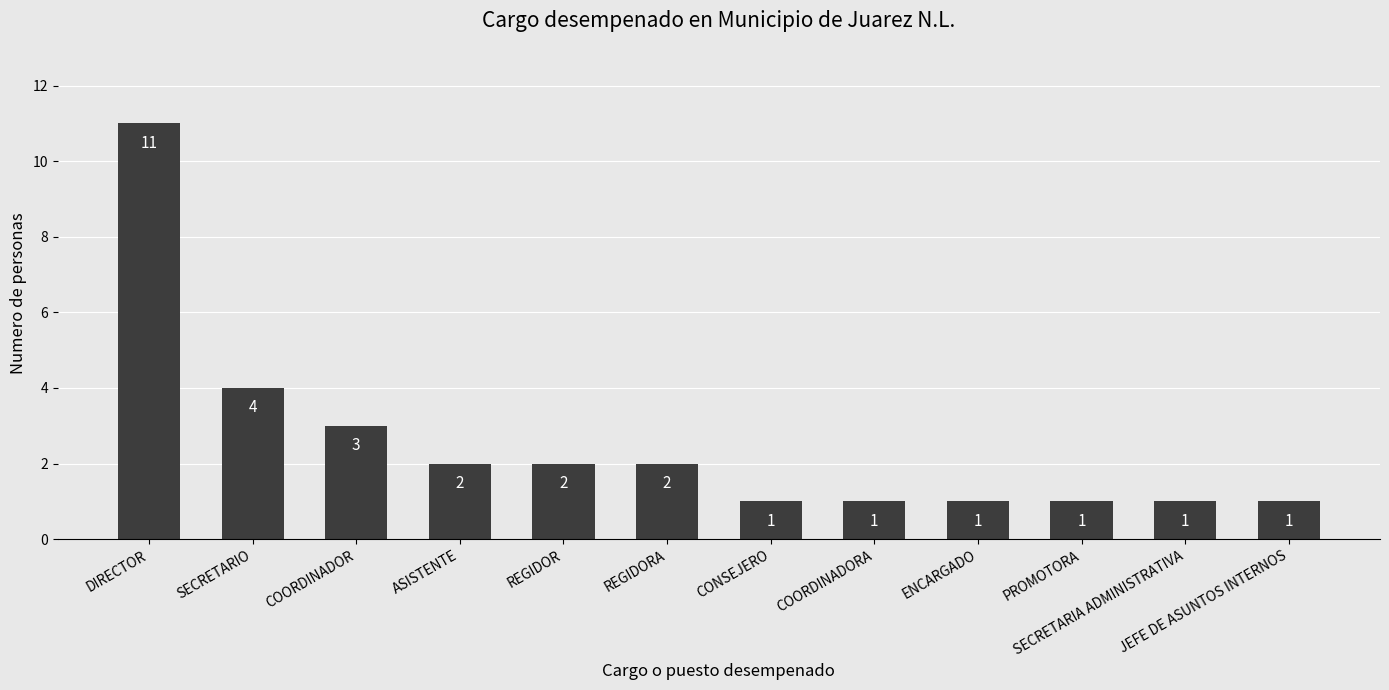

Reading left to right, what are all the values shown in this chart?

11	4	3	2	2	2	1	1	1	1	1	1